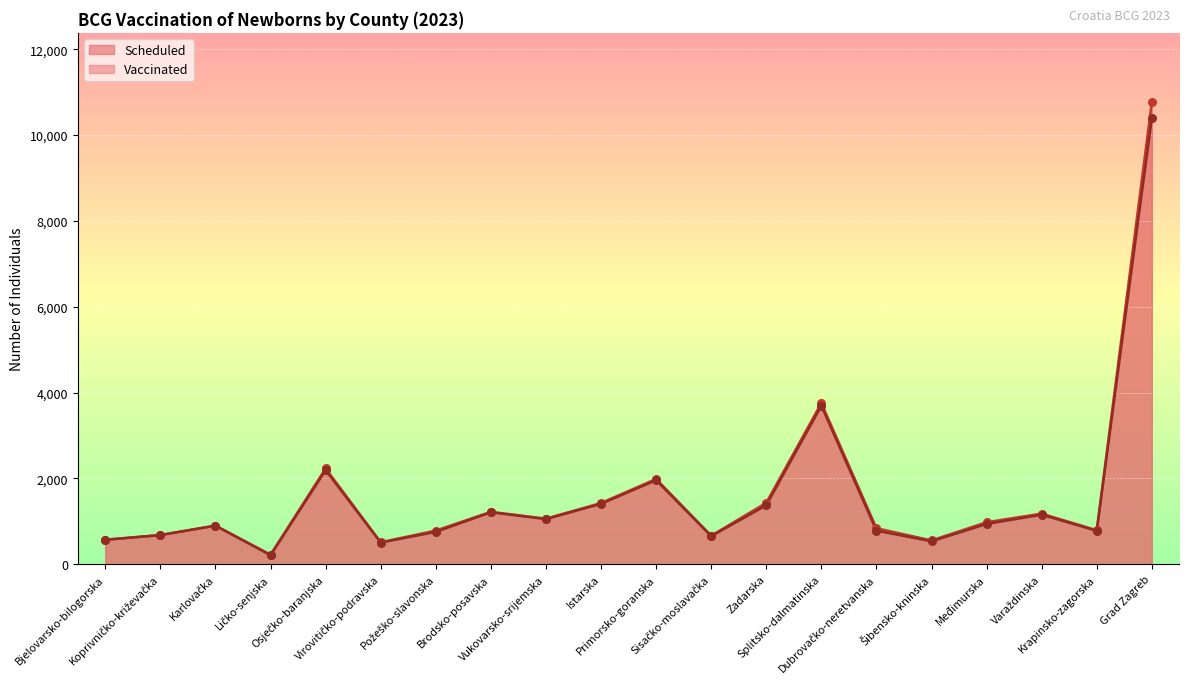

Is the value of Vaccinated at Bjelovarsko-bilogorska greater than the value of Scheduled at Grad Zagreb?

No